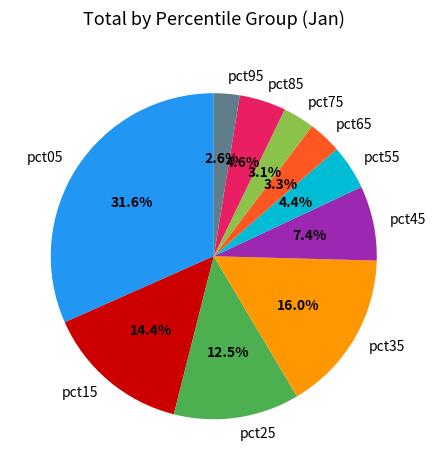

How many slices are in this pie chart?

10